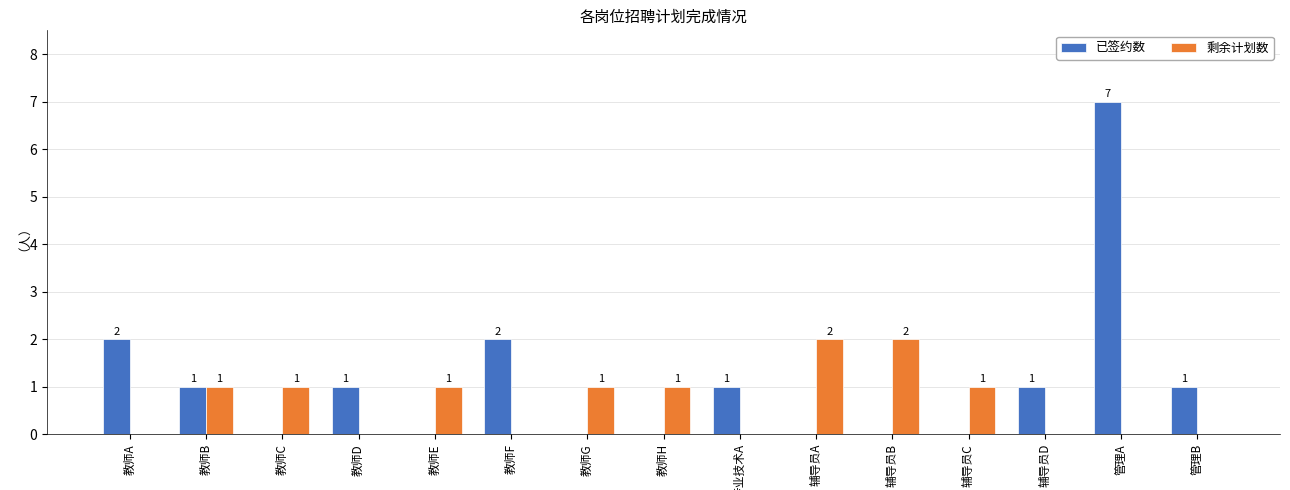

What is the total value across all series at 辅导员C?

1